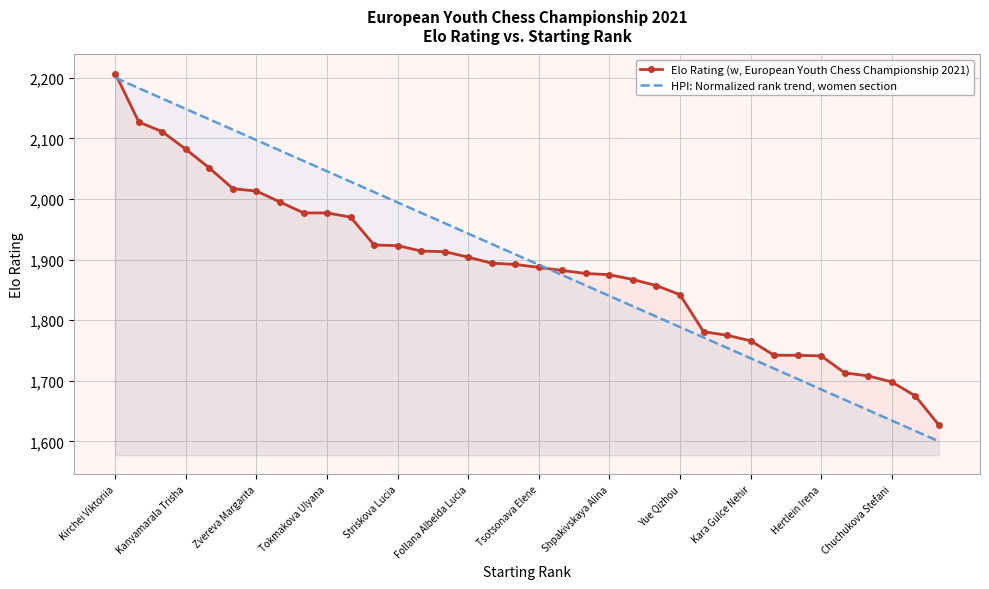

List the series in order of their peak value, highest first.

Elo Rating (w, European Youth Chess Championship 2021), HPI: Normalized rank trend, women section